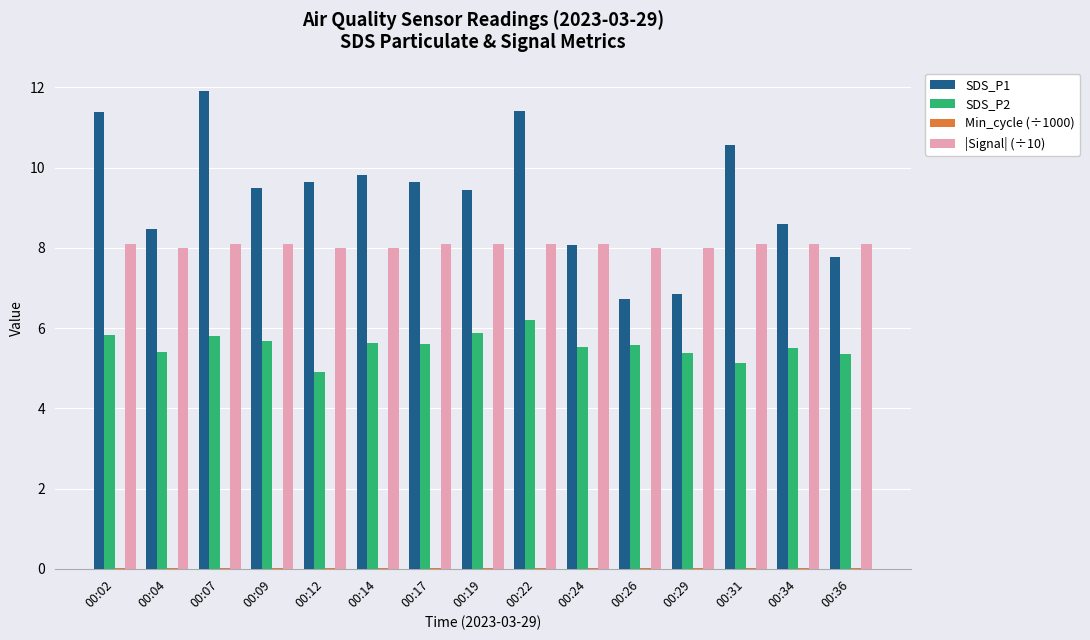

True or false: SDS_P2 has a value of 5.4 at 00:29.

True